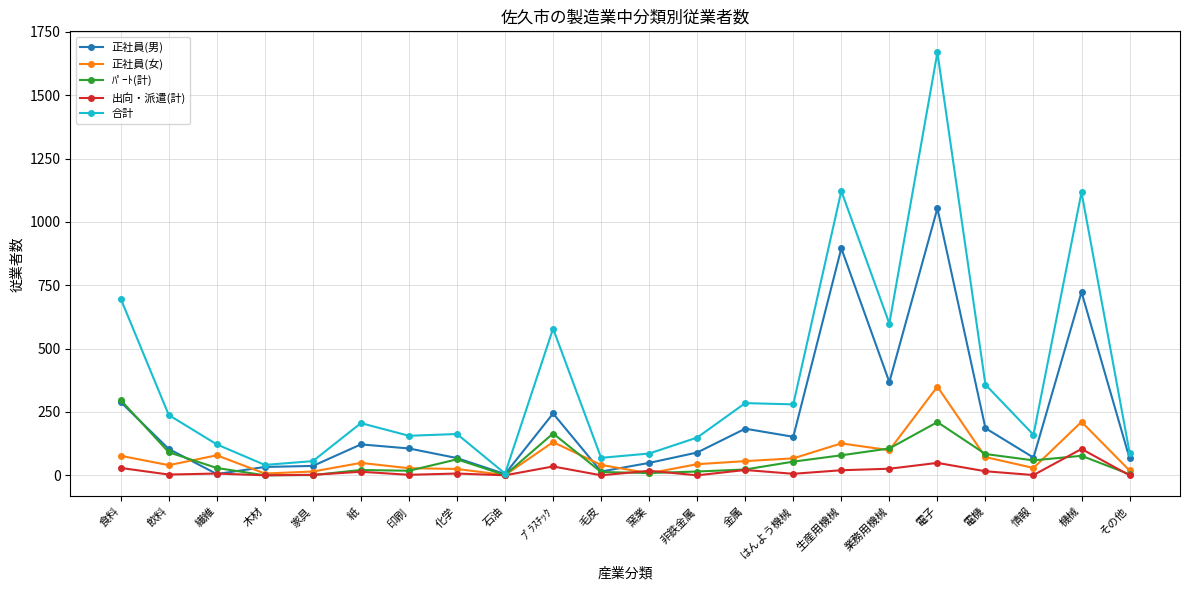

Count the number of categories in the chart.

22